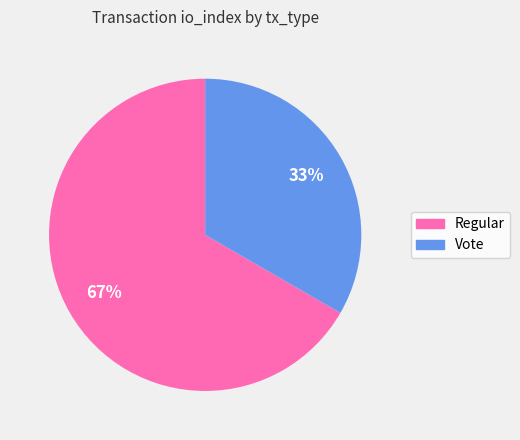

Is there a majority slice in this chart?

Yes